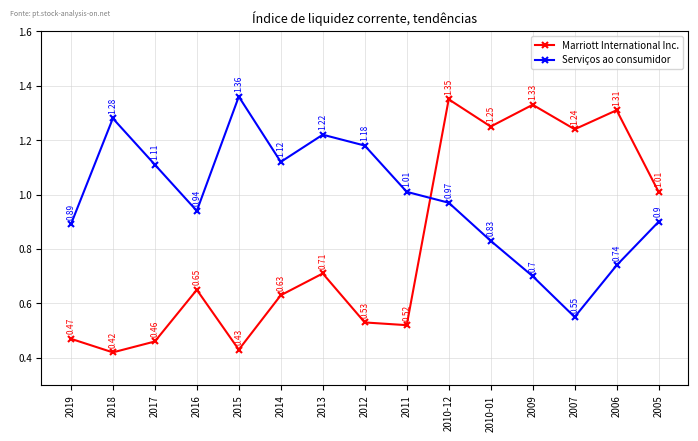

List the labels in order of Serviços ao consumidor value, largest first.

2015, 2018, 2013, 2012, 2014, 2017, 2011, 2010-12, 2016, 2005, 2019, 2010-01, 2006, 2009, 2007